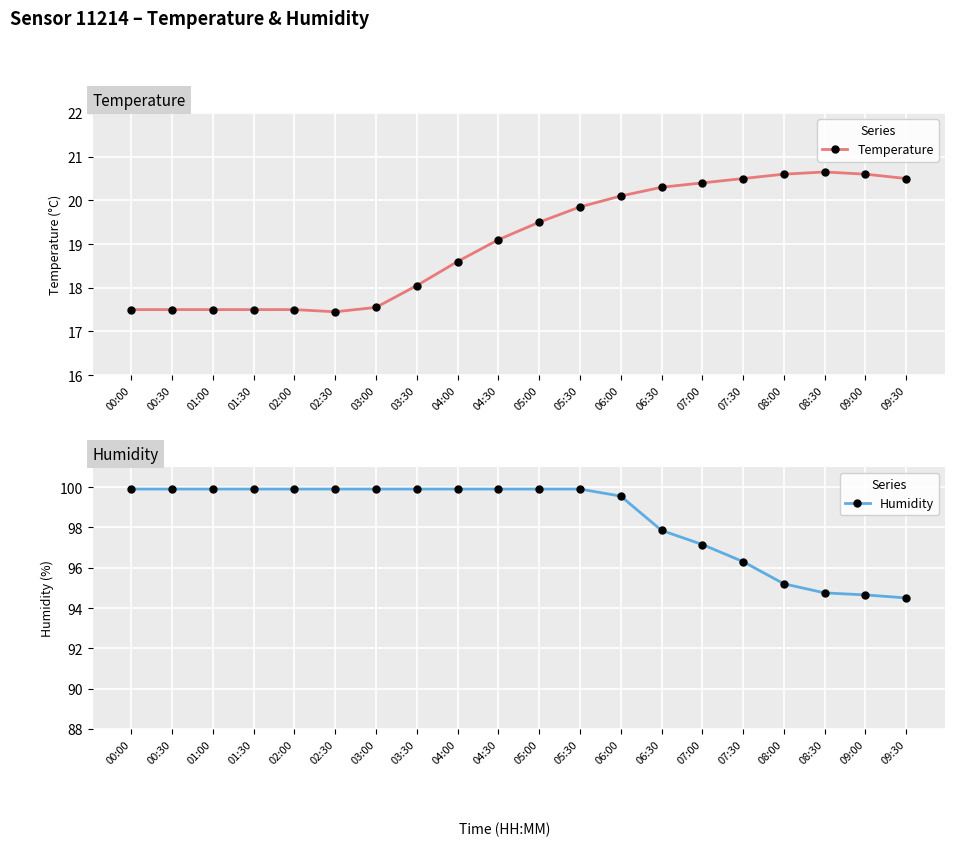

True or false: Temperature has more than 0 interior local peaks.

True